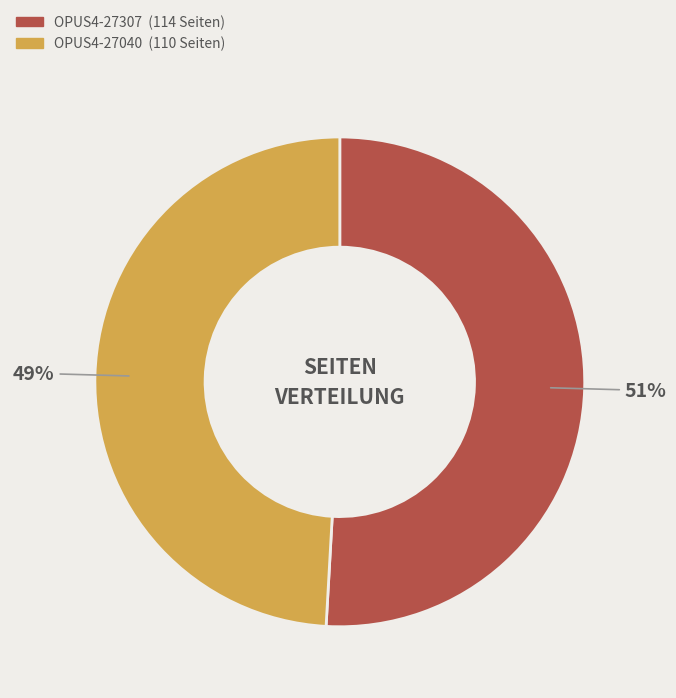

Is there a majority slice in this chart?

Yes